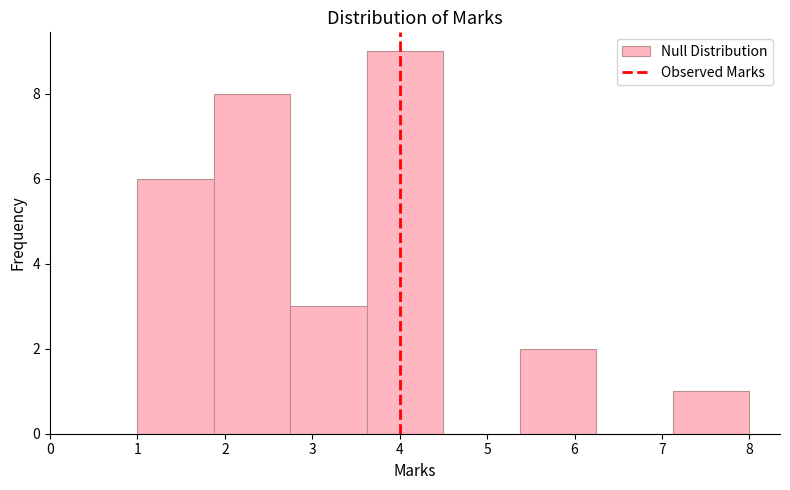

Over which range of the x-axis is the bar tallest?

3.6 to 4.5